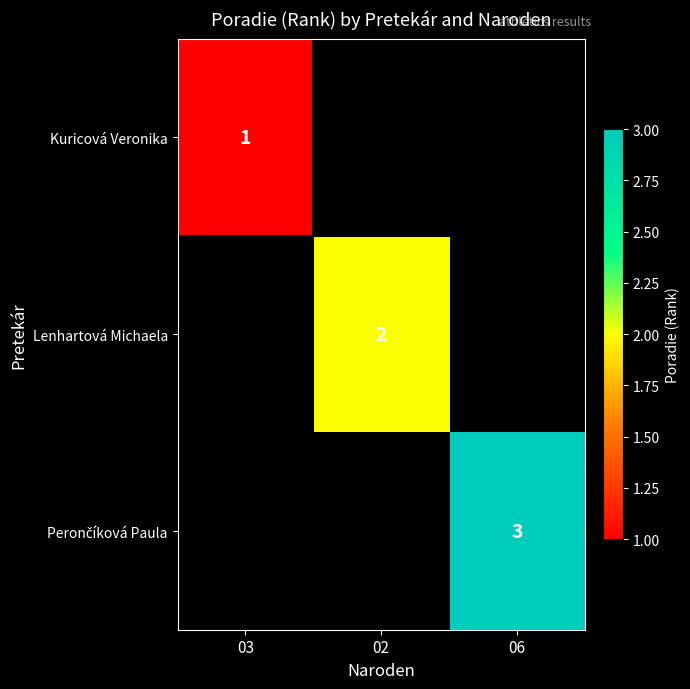

What is the maximum value shown in the chart?

3.0